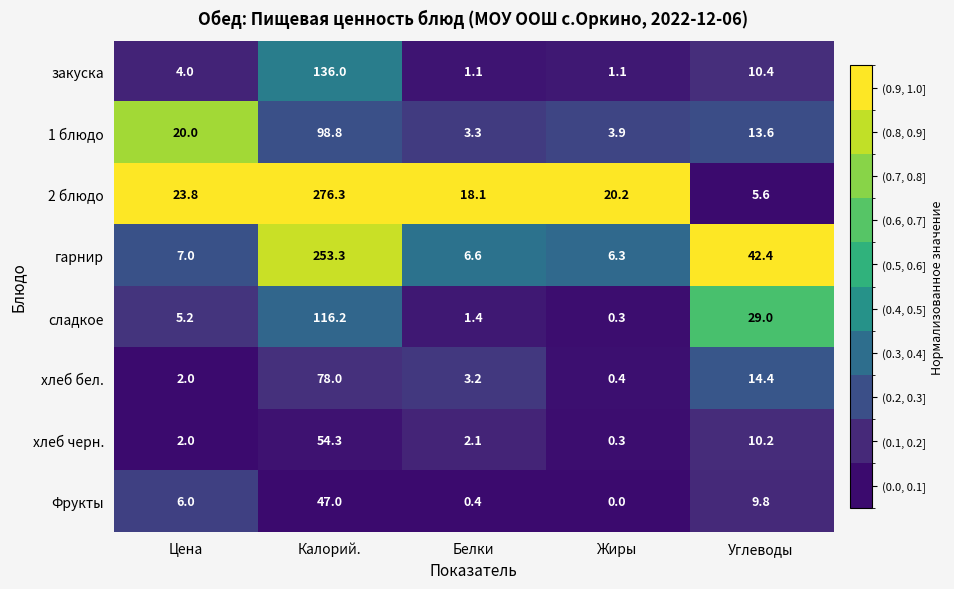

At how many categories does at least one series exceed 0?

5